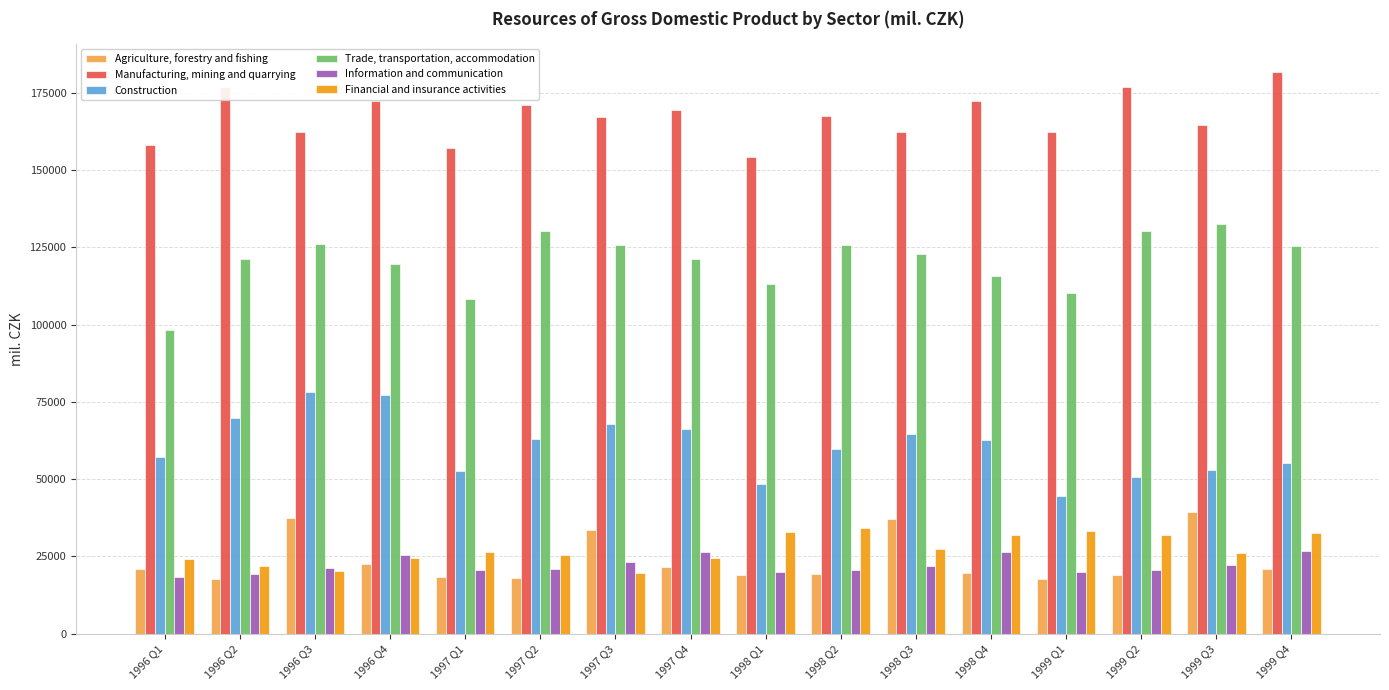

What is the sum of all Information and communication values?

353943